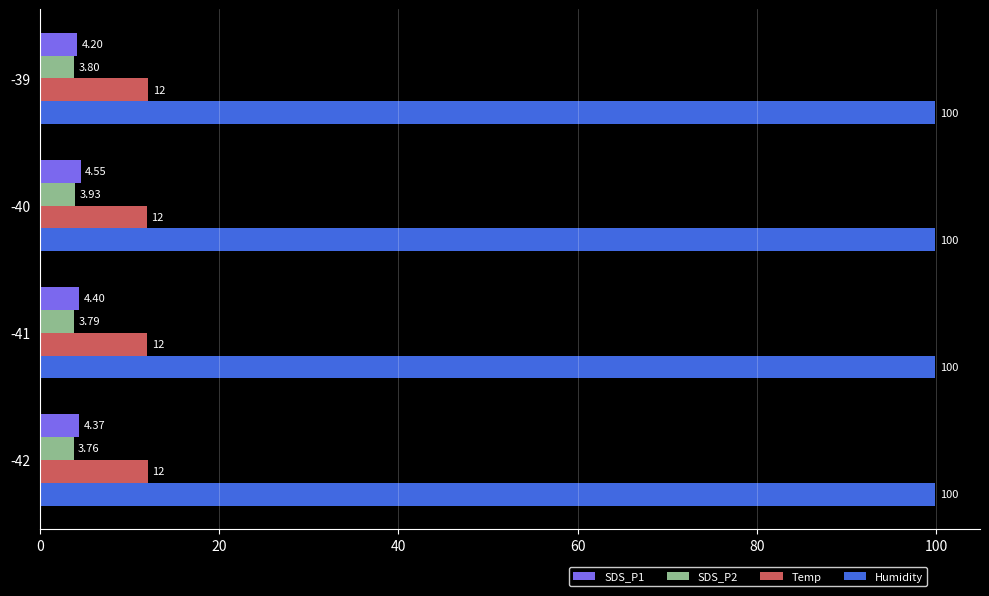

Rank the series by their maximum value, from highest to lowest.

Humidity, Temp, SDS_P1, SDS_P2